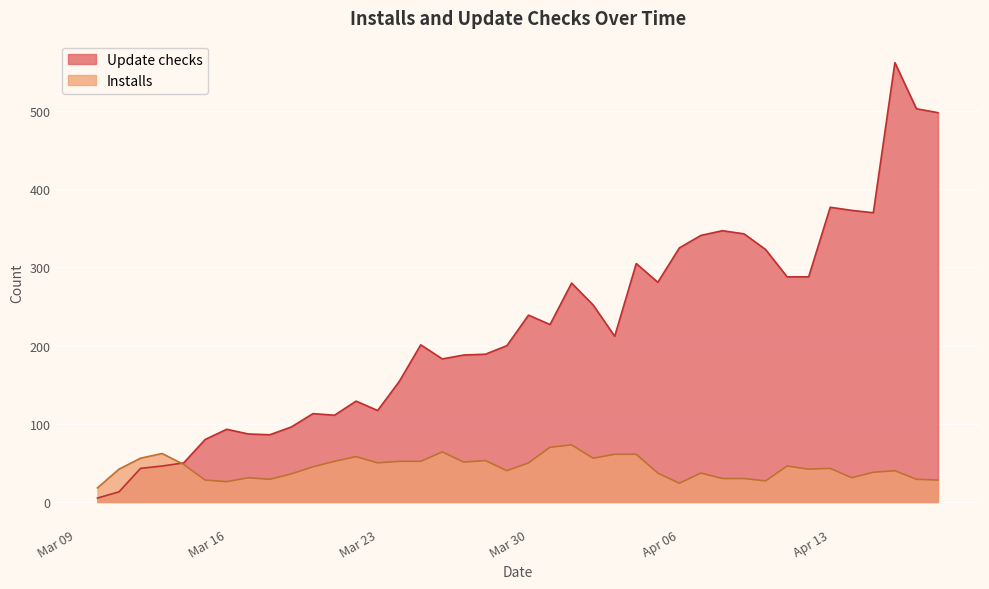

Is it true that Installs equals 43 at 2021-04-14?

False